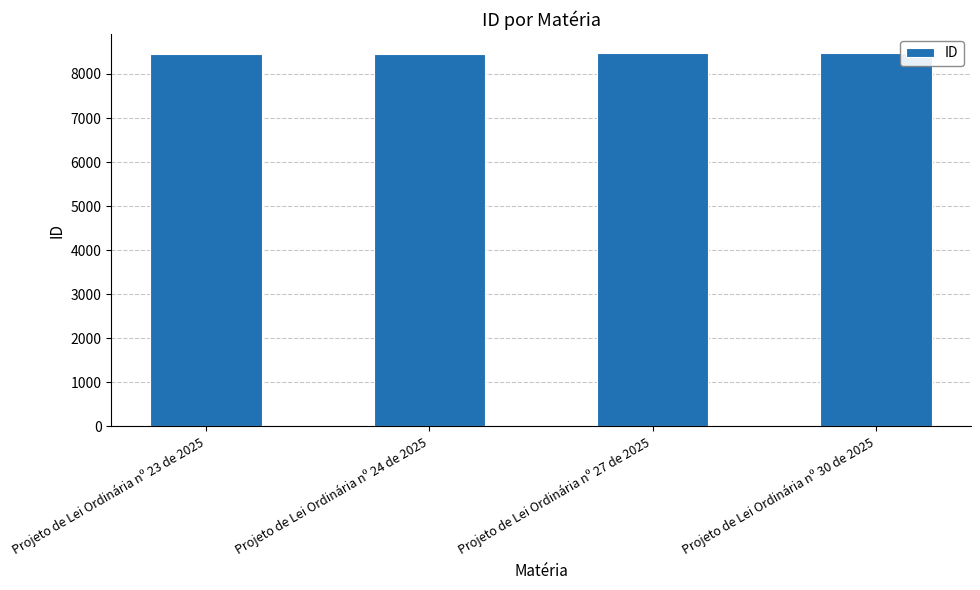

How many categories are shown in the chart?

4